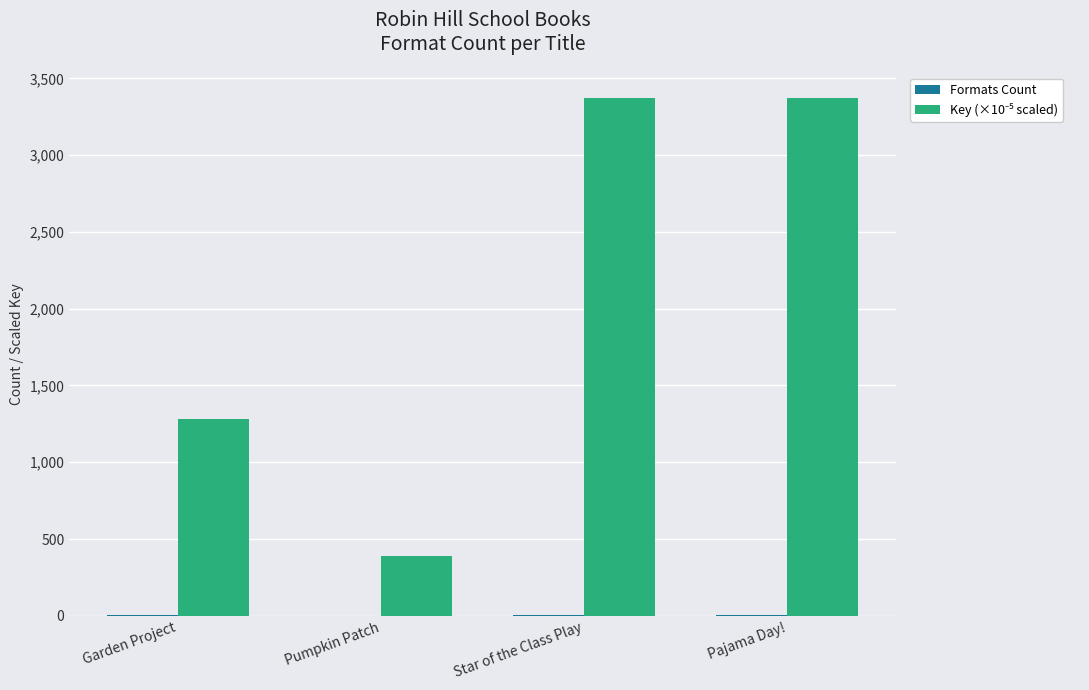

Count the number of data series in this chart.

2